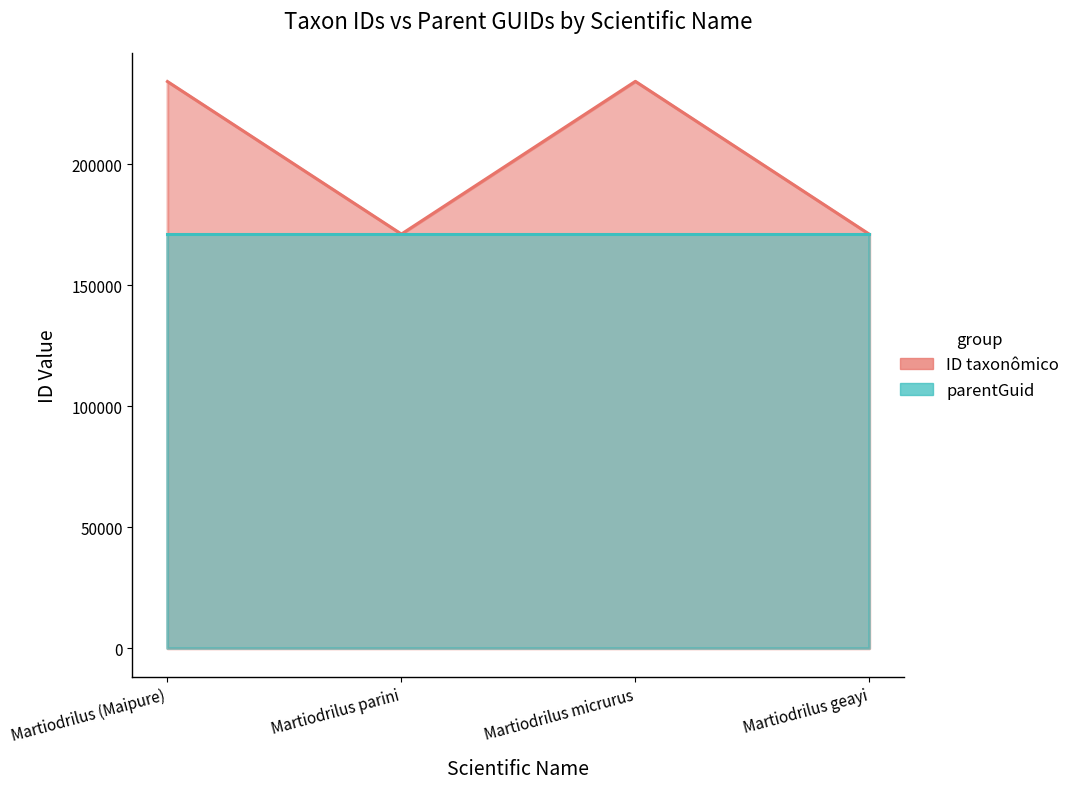

What is the difference between the values at Martiodrilus parini and Martiodrilus micrurus?

63083